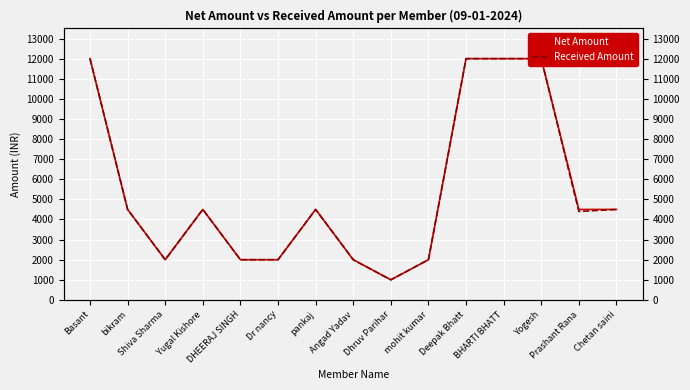

How many lines are shown in the chart?

2